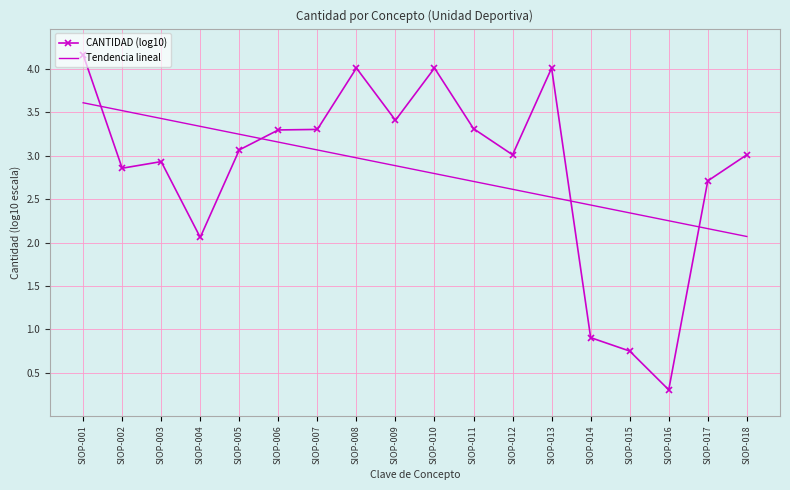

What is the sum of the Tendencia lineal values at SIOP-013 and SIOP-015?

4.9